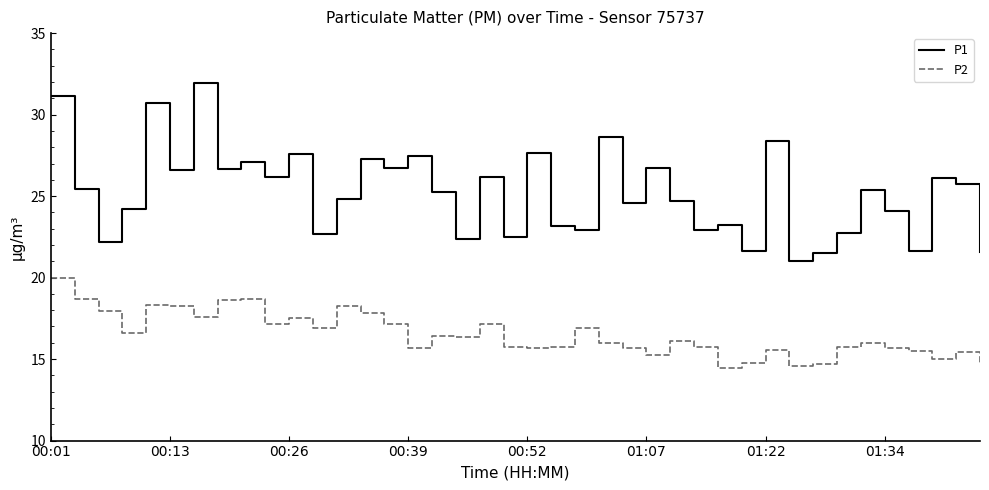

Which series has the largest range (max minus min)?

P1